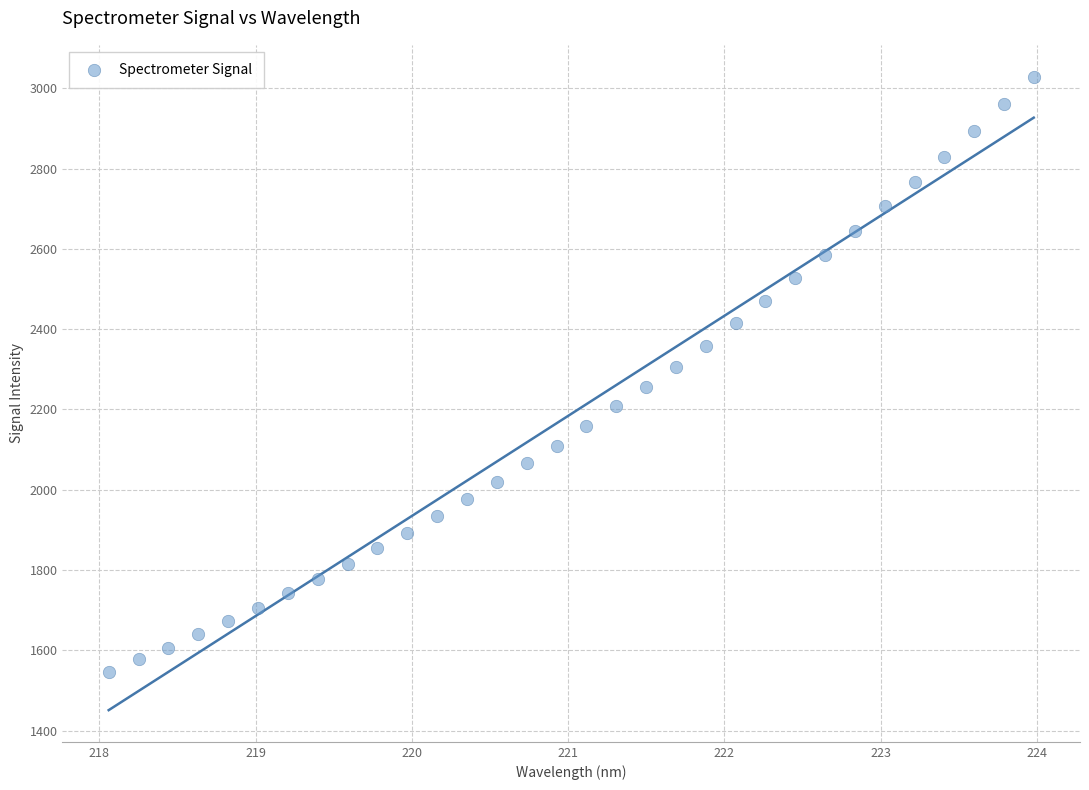

What is the range of X values (max minus min)?

5.9